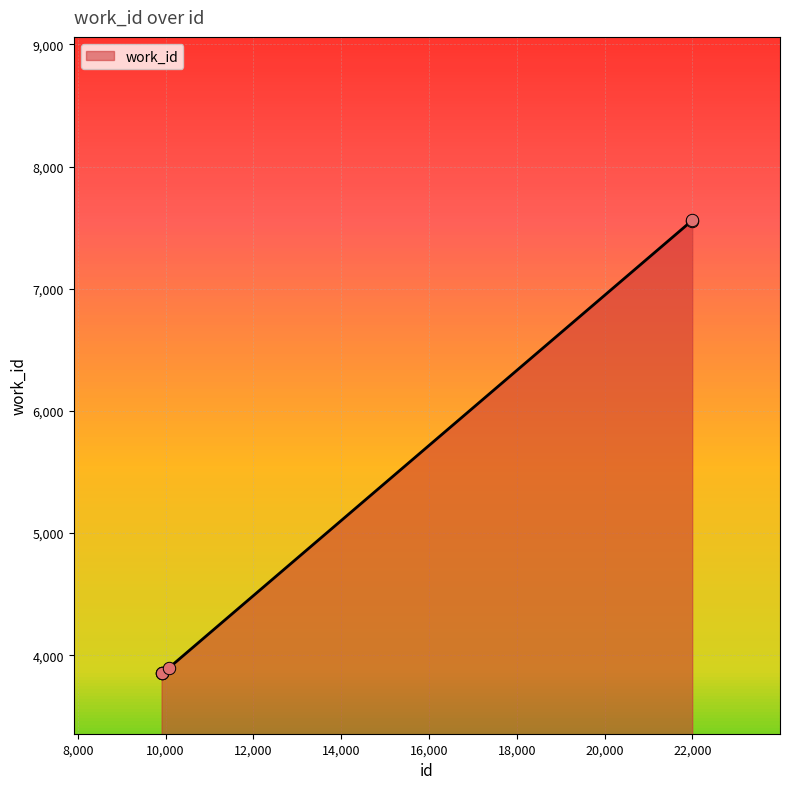

What is the minimum value shown in the chart?

3857